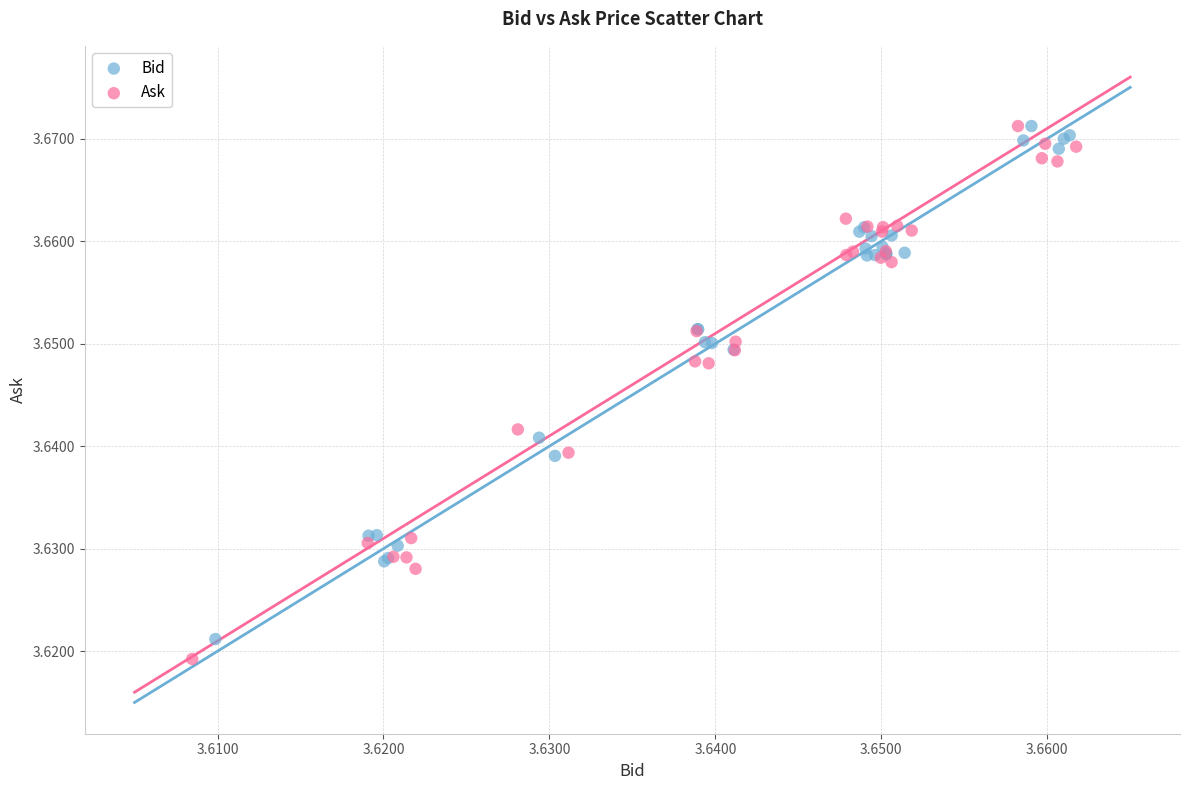

What are all the series names shown in the legend?

Bid, Ask